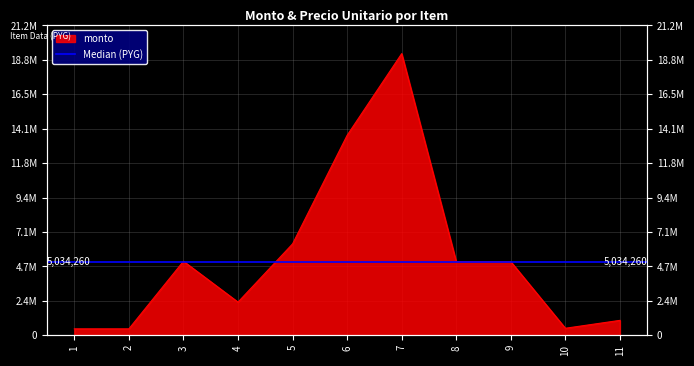

Rank the categories by value from highest to lowest.

7, 6, 5, 3, 8, 9, 4, 11, 10, 1, 2